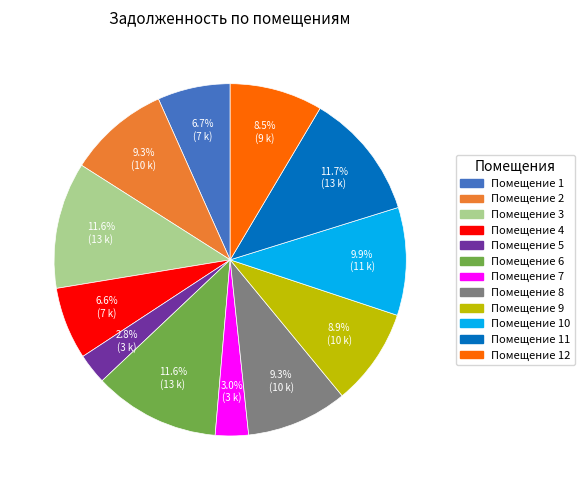

Is there any slice that represents more than half of the pie?

No